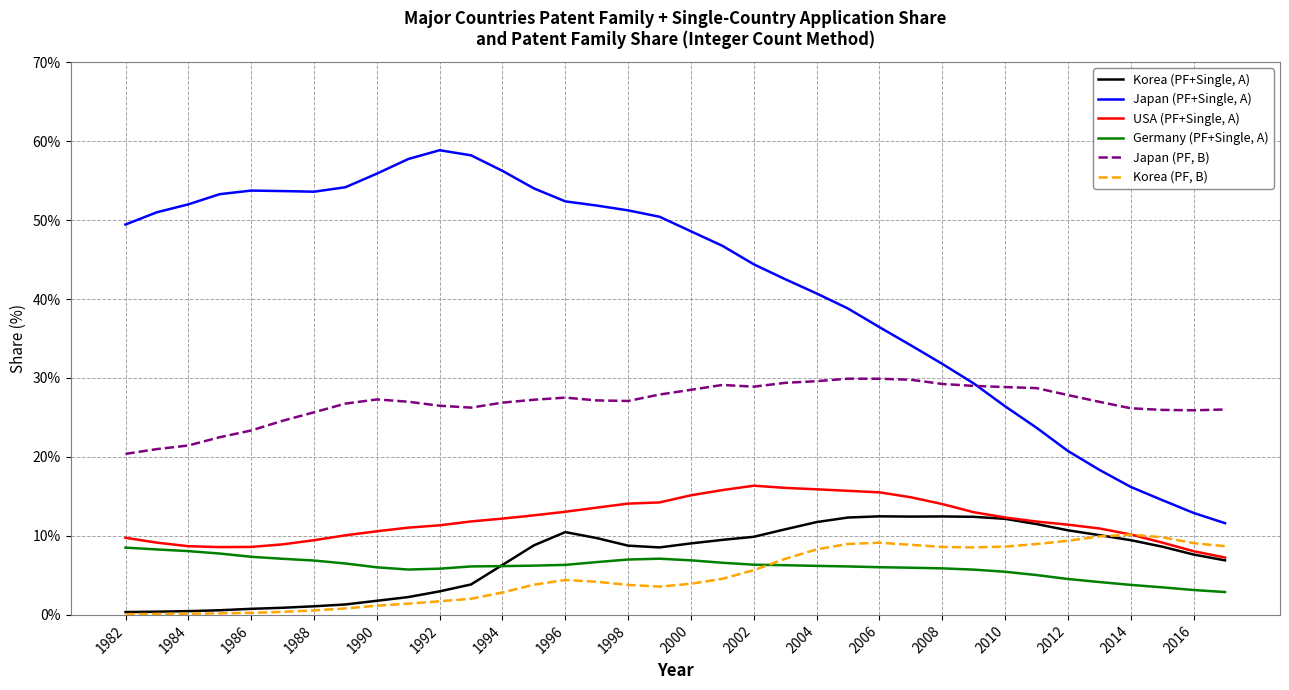

How many values in the Korea (PF+Single, A) series are below 8?

15